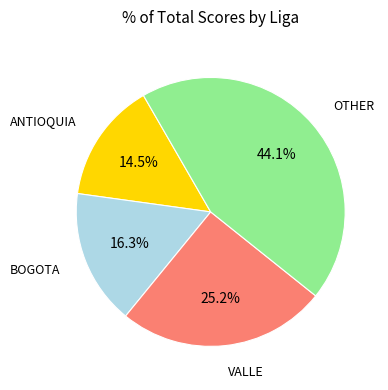

Does any single category account for the majority?

No